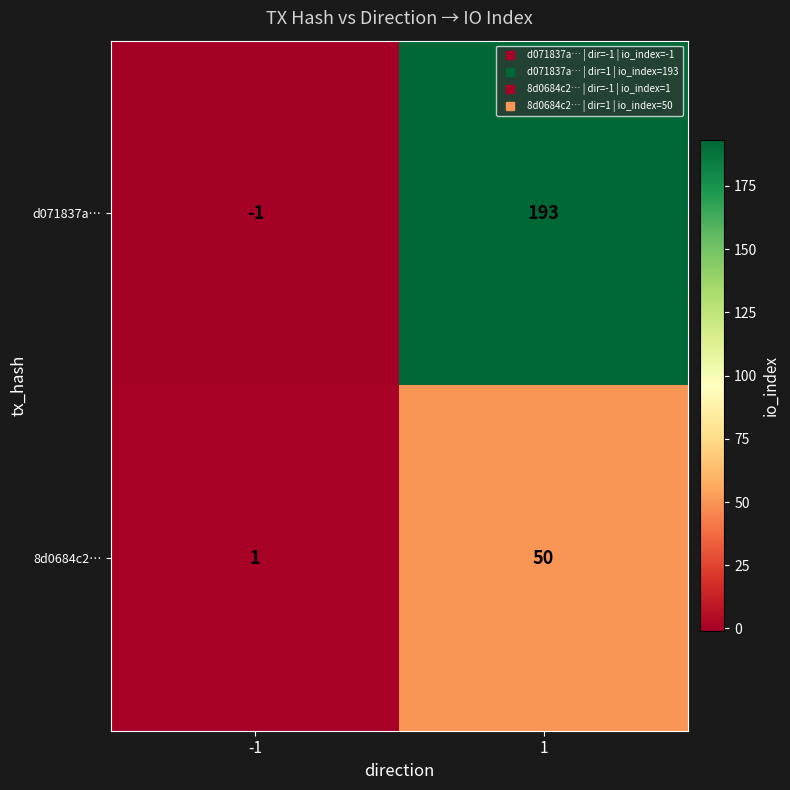

Reading left to right, what are all the values shown in this chart?

d071837a…: -1	193
8d0684c2…: 1	50